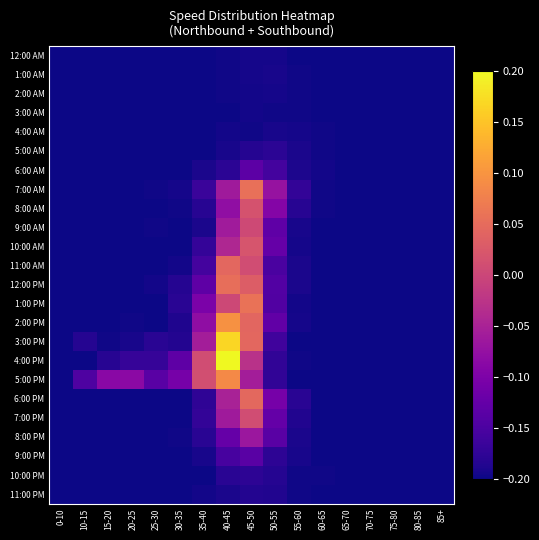

What is the smallest value displayed?

-0.2